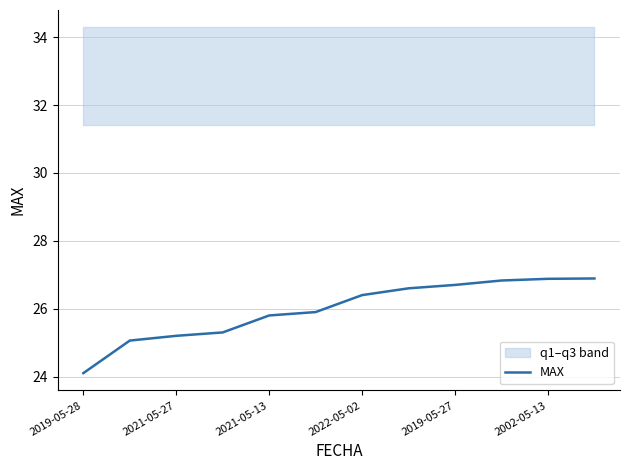

At which label does MAX reach its minimum?

2019-05-28